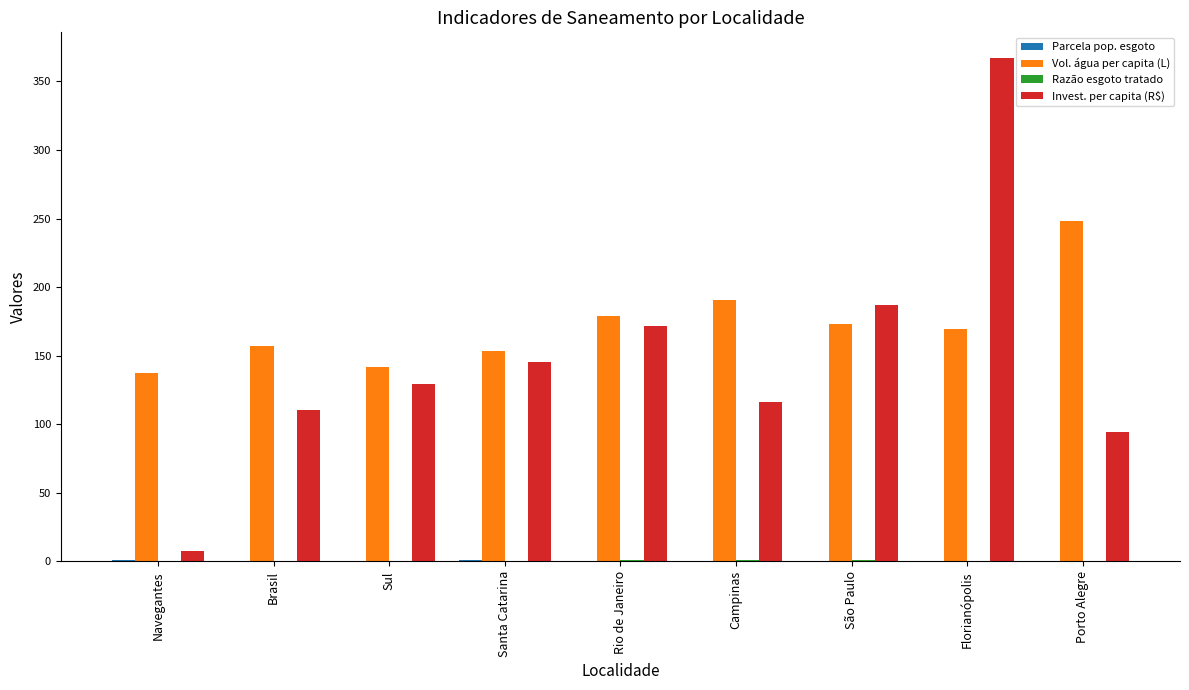

Is it true that Invest. per capita (R$) equals 145.2 at Santa Catarina?

True